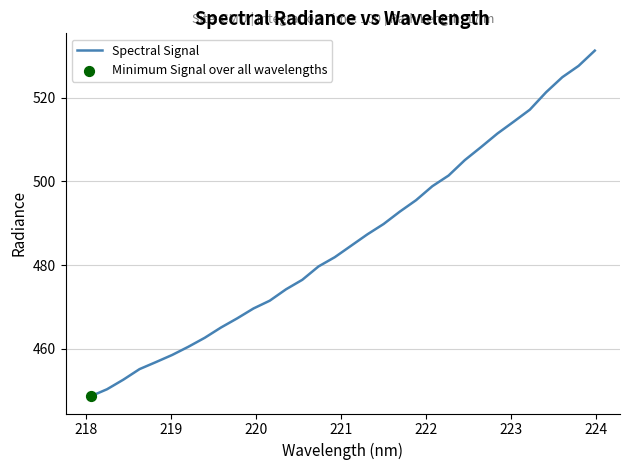

What is the smallest value displayed?

448.7